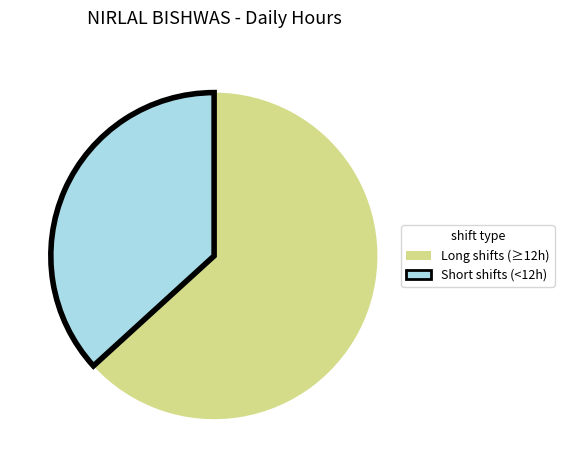

How many slices are in this pie chart?

2